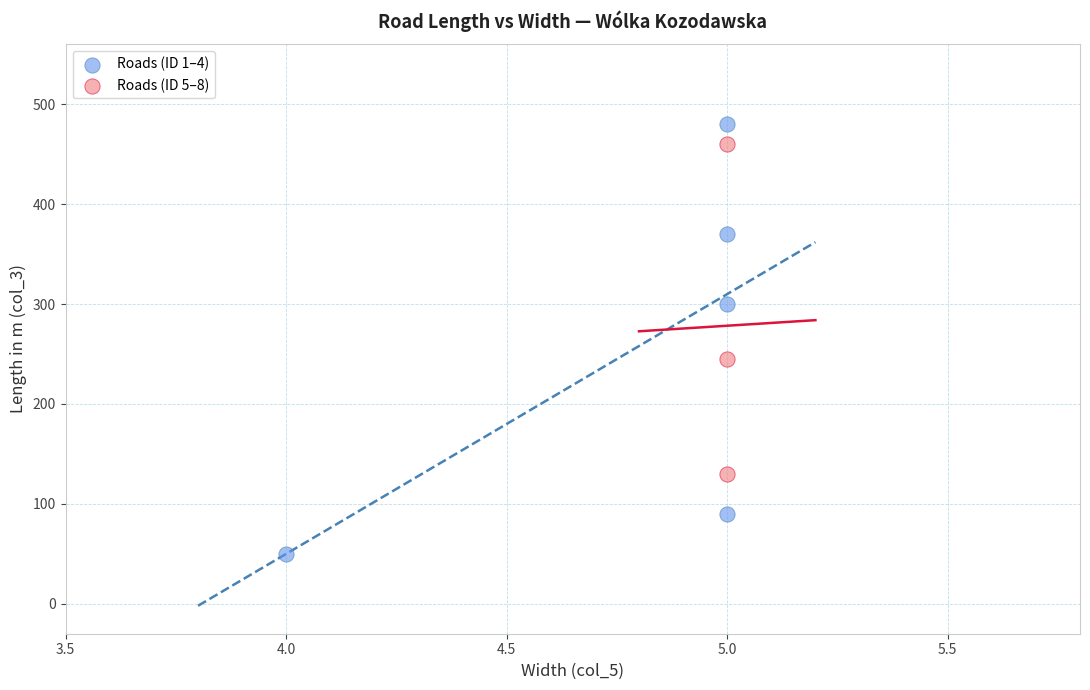

Which series reaches the maximum Y coordinate?

Roads (ID 1–4)